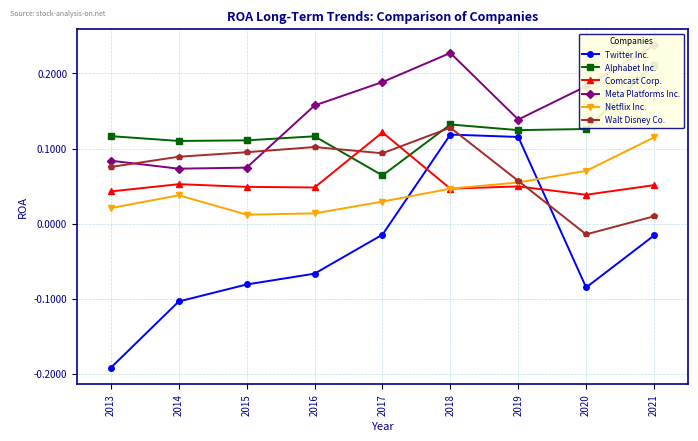

Between 2015 and 2021, which series saw the biggest shift?

Meta Platforms Inc.